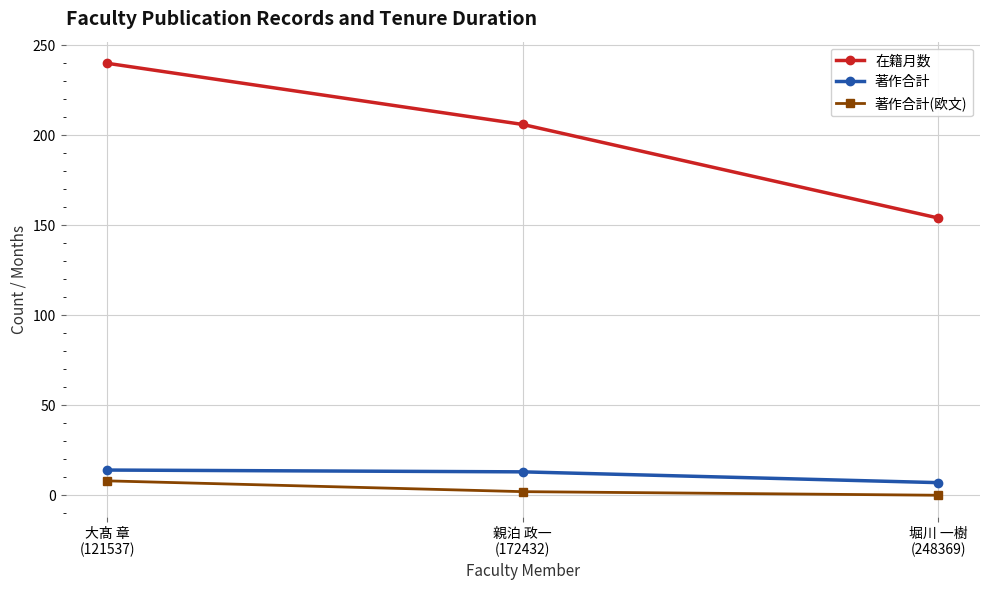

Count the 著作合計(欧文) values in the range 0 to 8.

3